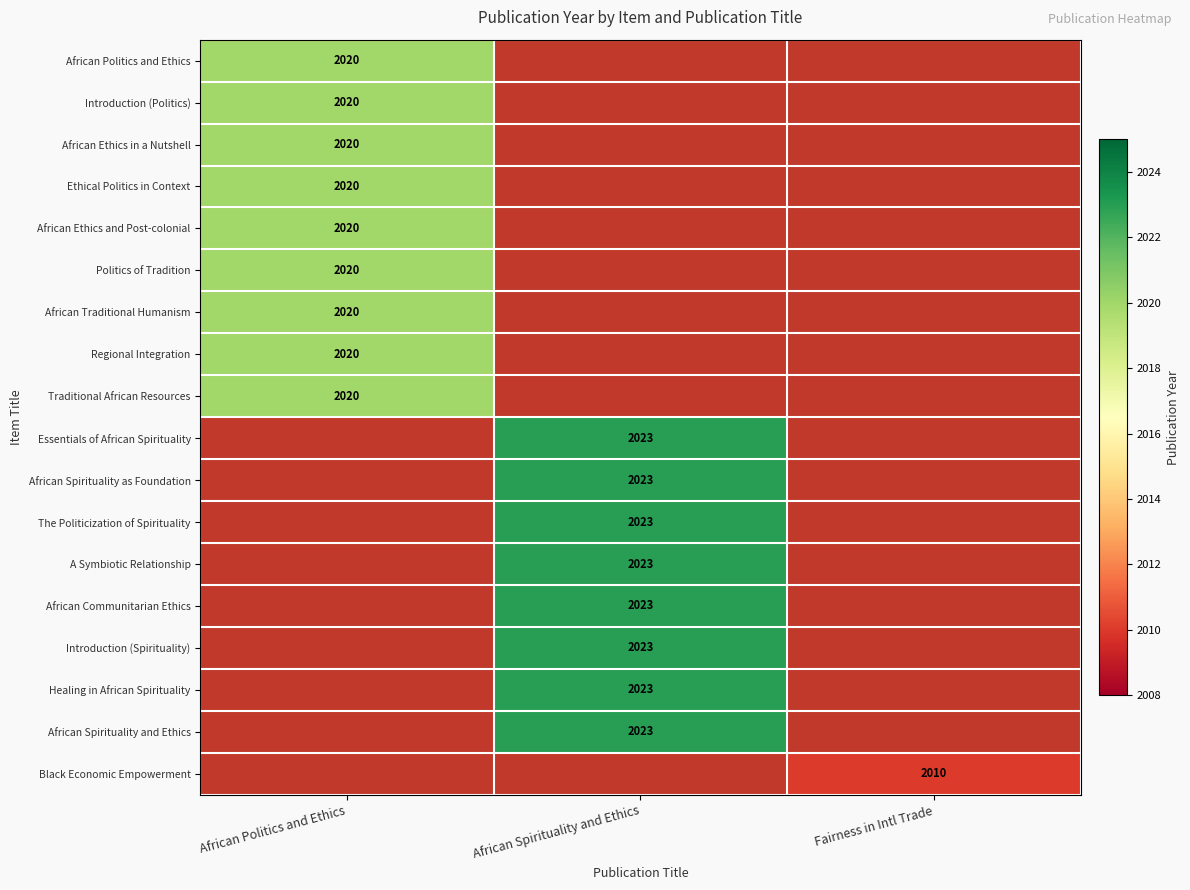

True or false: Black Economic Empowerment has a value of 2010 at Fairness in Intl Trade.

True